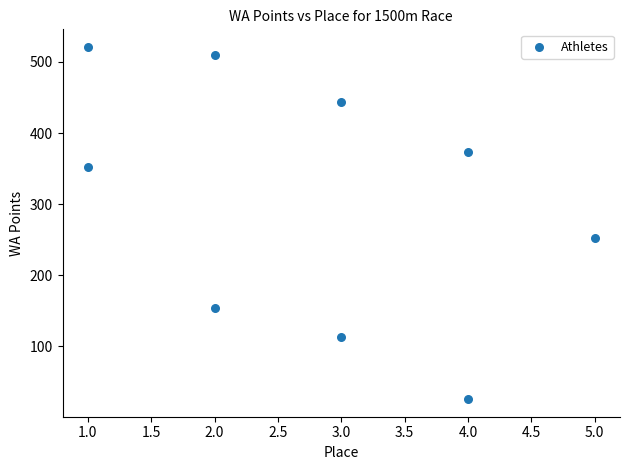

What is the range of Y values (max minus min)?

495